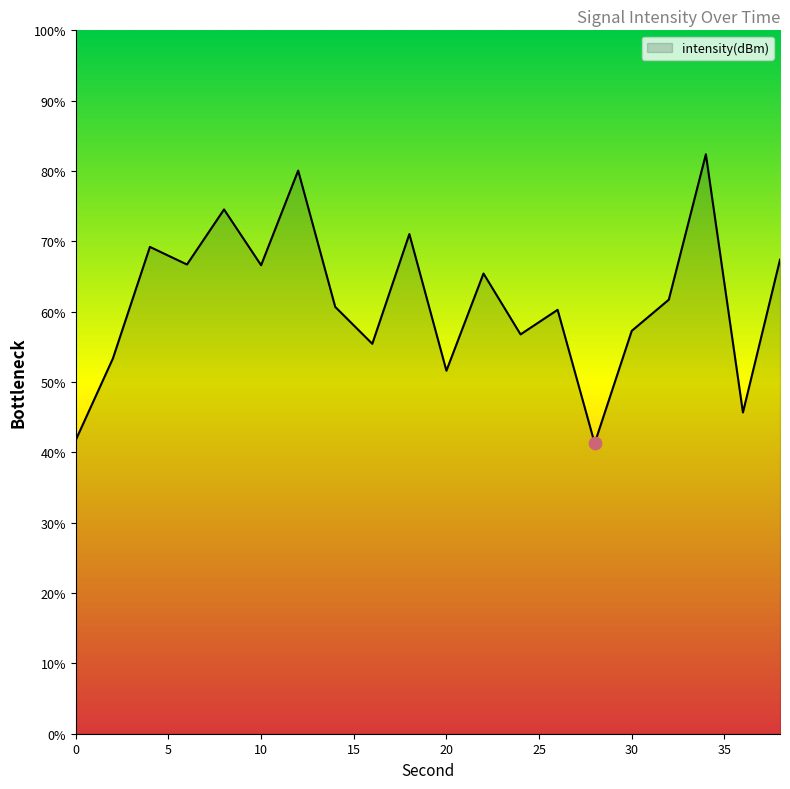

What is the difference between the maximum and minimum values?

41.1